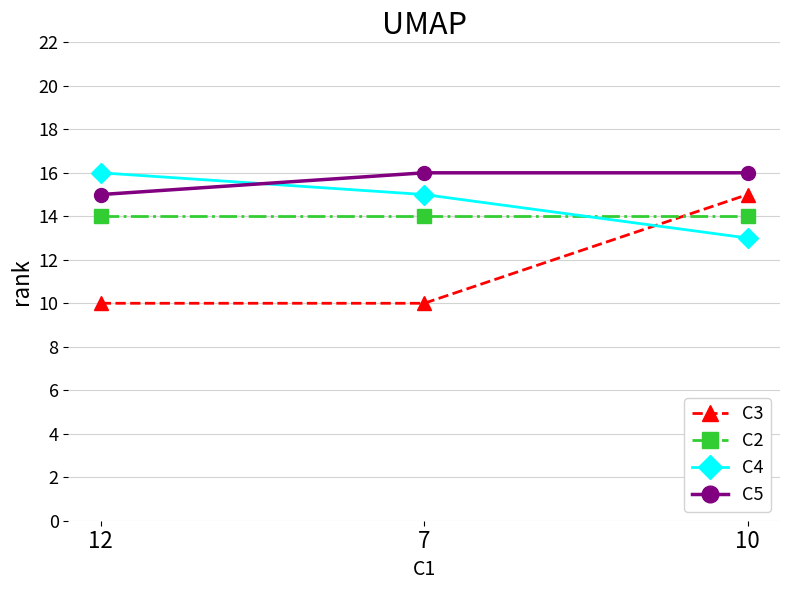

What position from the left is 10?

3